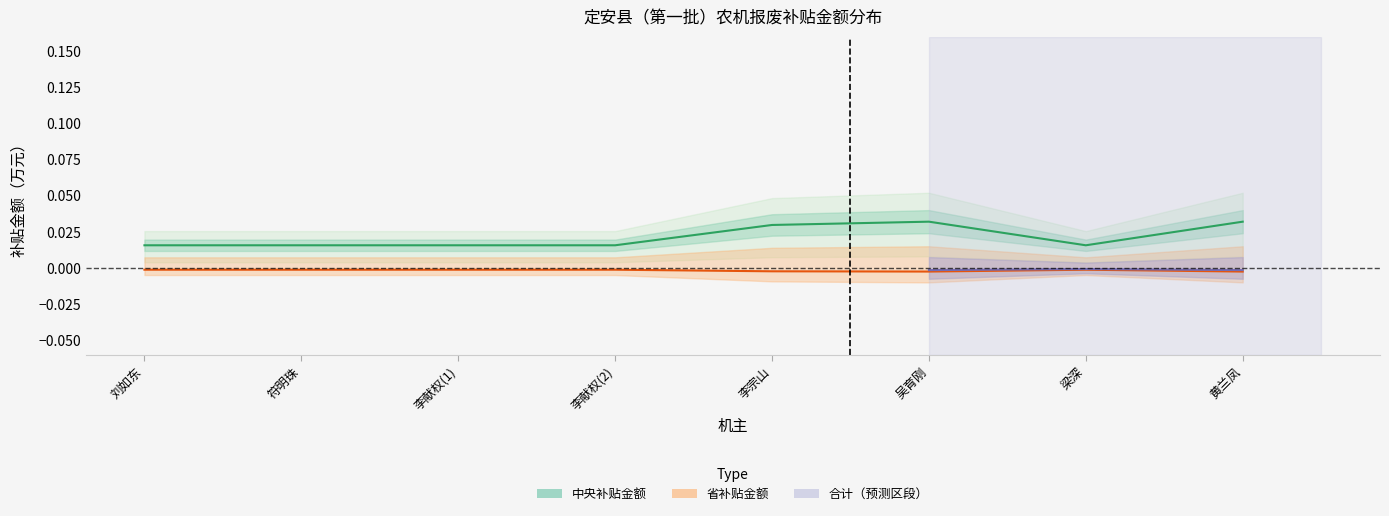

True or false: 总补贴金额 has more than 2 points higher than both neighbors.

False